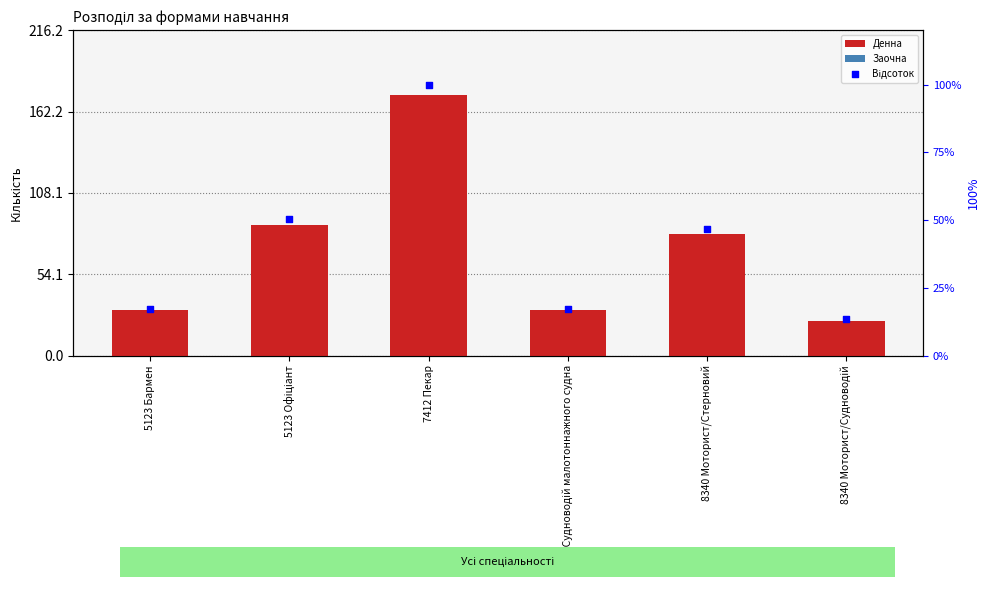

Which series has the widest spread of Y values?

Денна